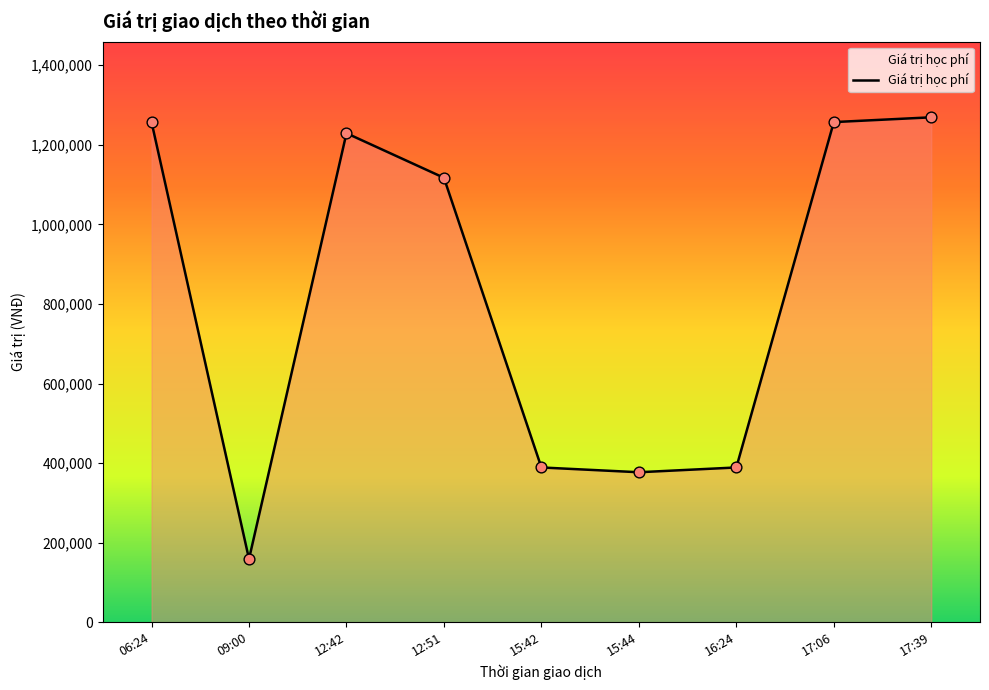

What is the change in value from 12:51 to 16:24?

-728000